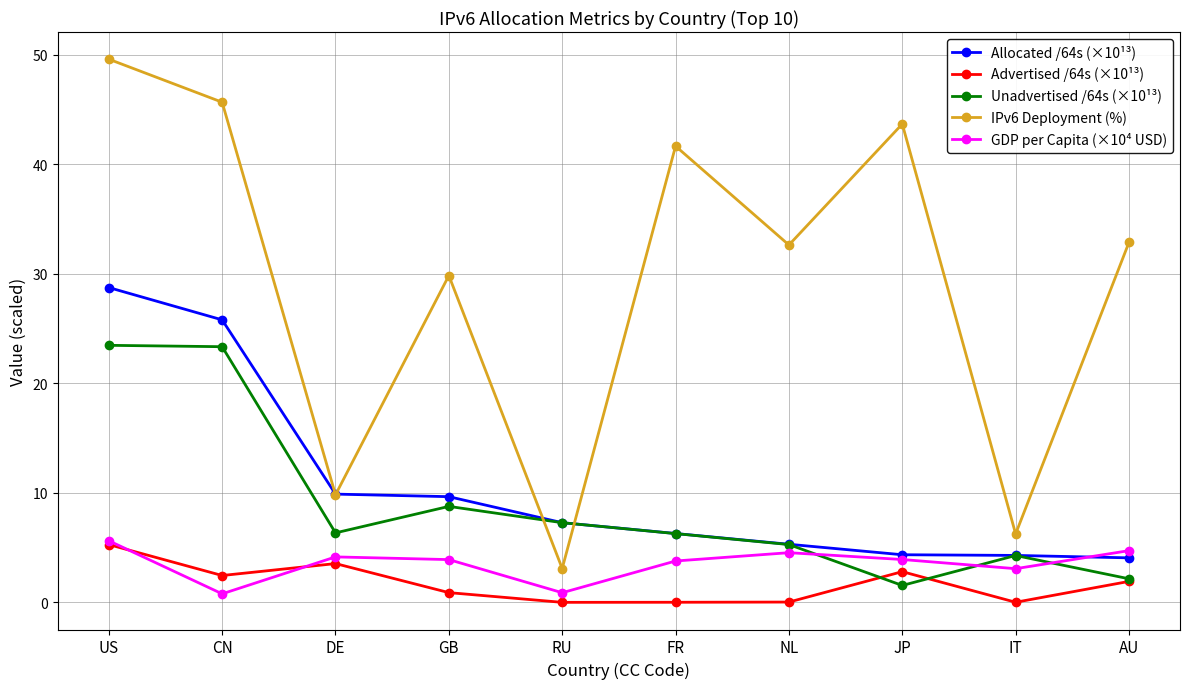

At how many categories does at least one series exceed 0?

10